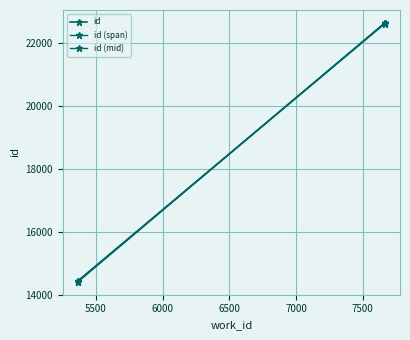

How many data points are less than 22622?

2